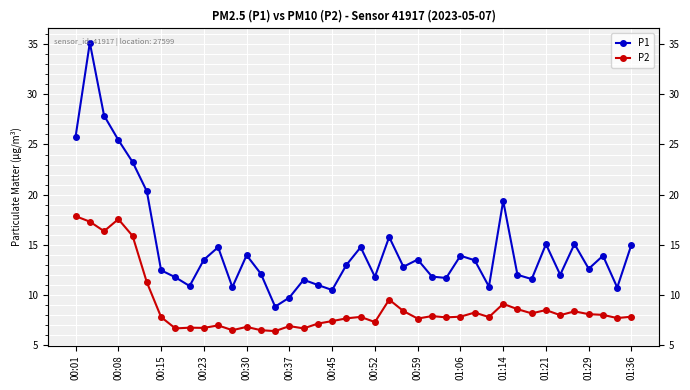

Does the chart display data point markers on the line(s)?

Yes